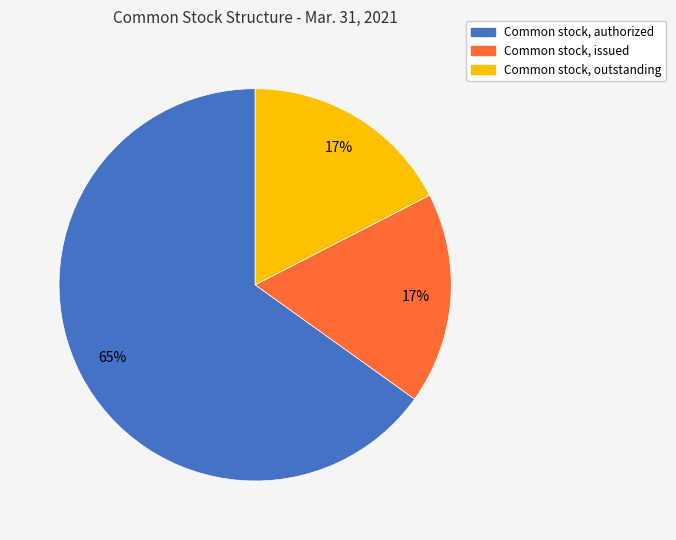

What is the ratio of the value at Common stock, outstanding to the value at Common stock, issued?

1.0